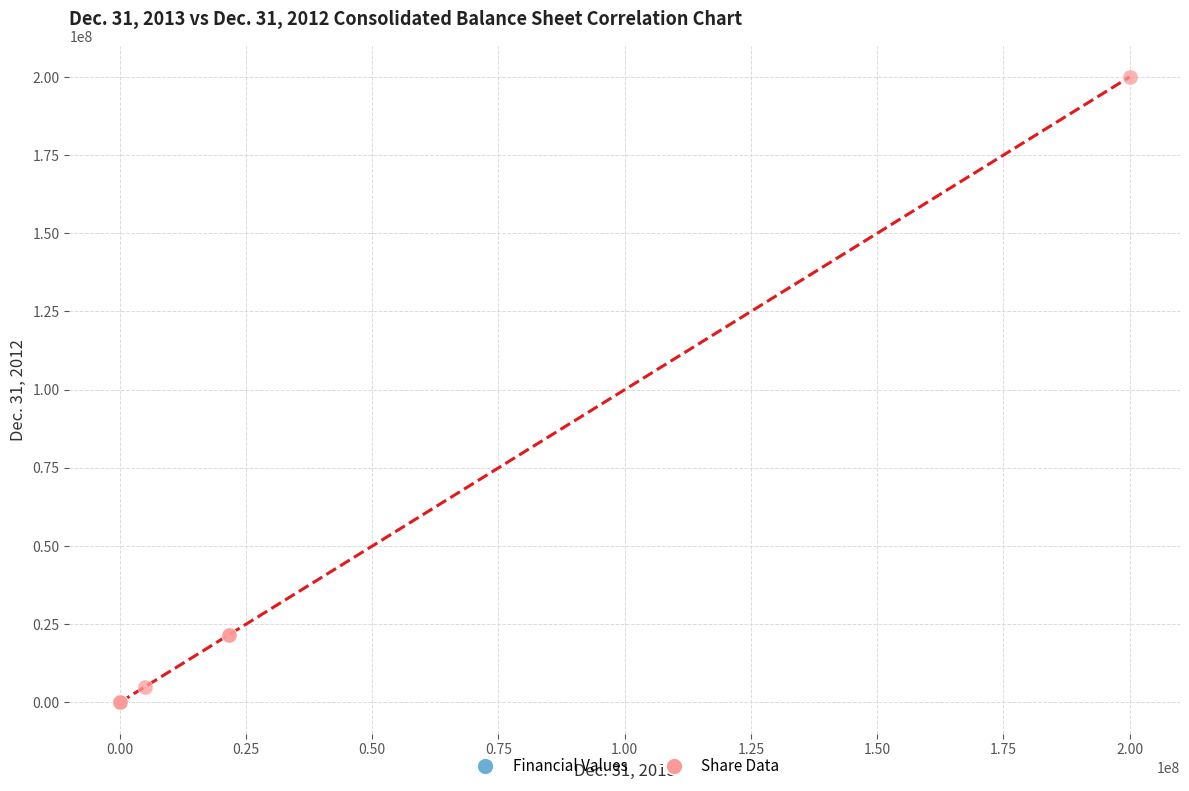

Which series contains the highest Y value?

Share Data